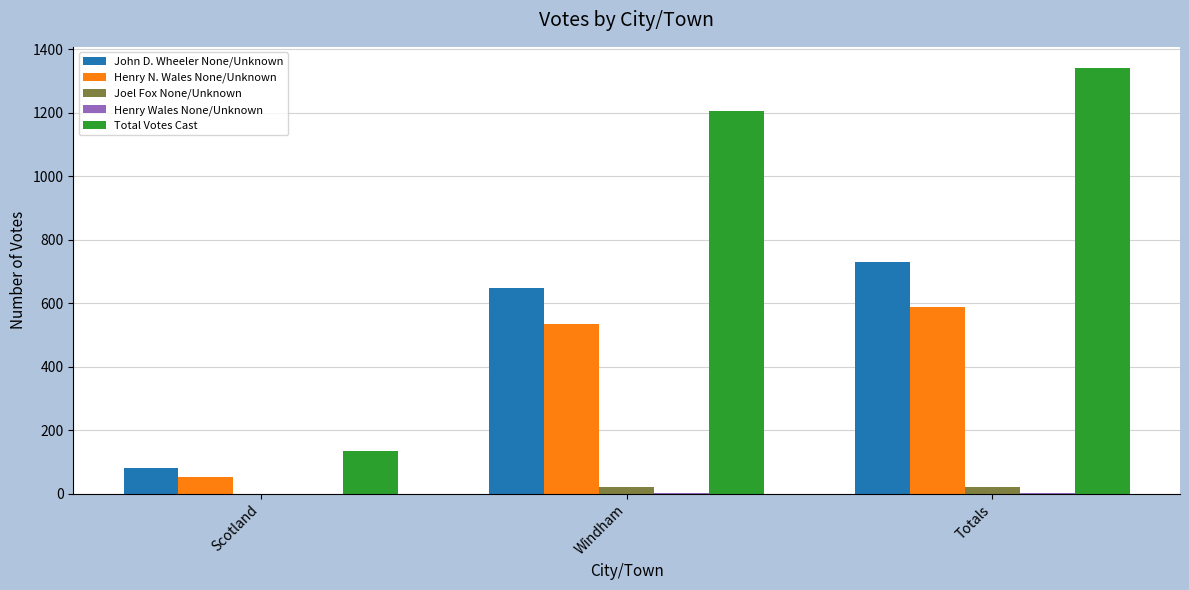

What is the sum of all John D. Wheeler None/Unknown values?

1460